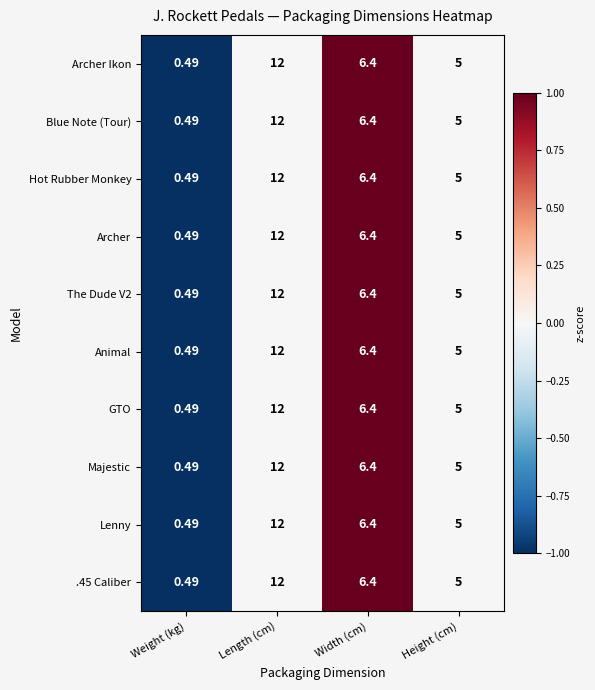

At which category is the sum across all series the highest?

Length (cm)